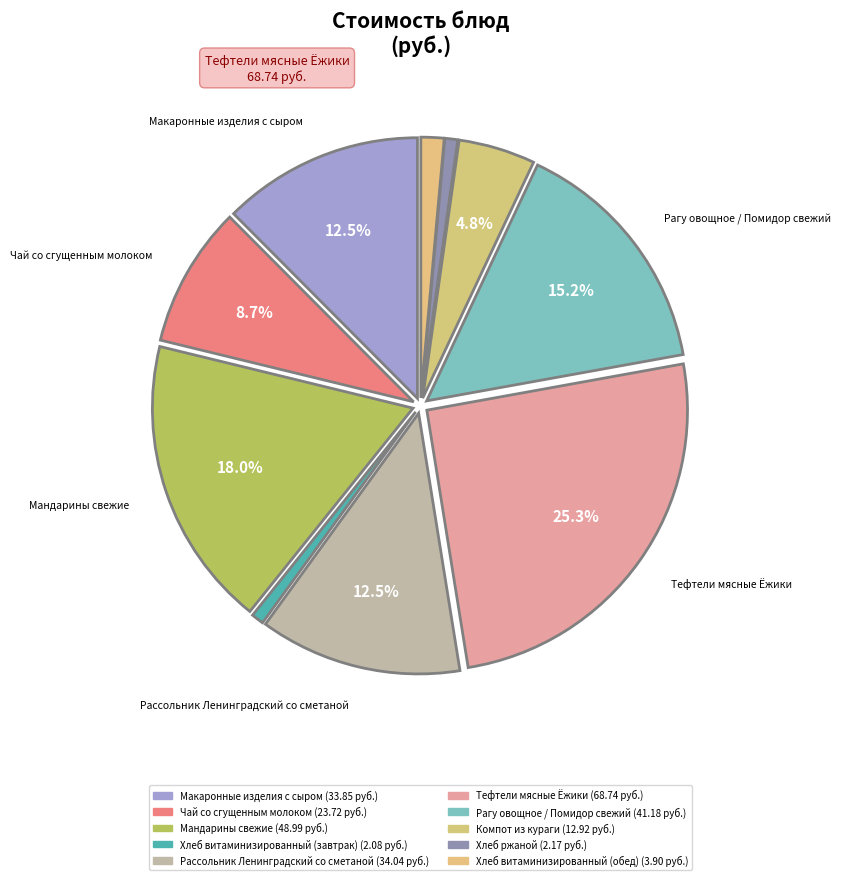

To the nearest percent, what portion does Рассольник Ленинградский со сметаной represent?

13%